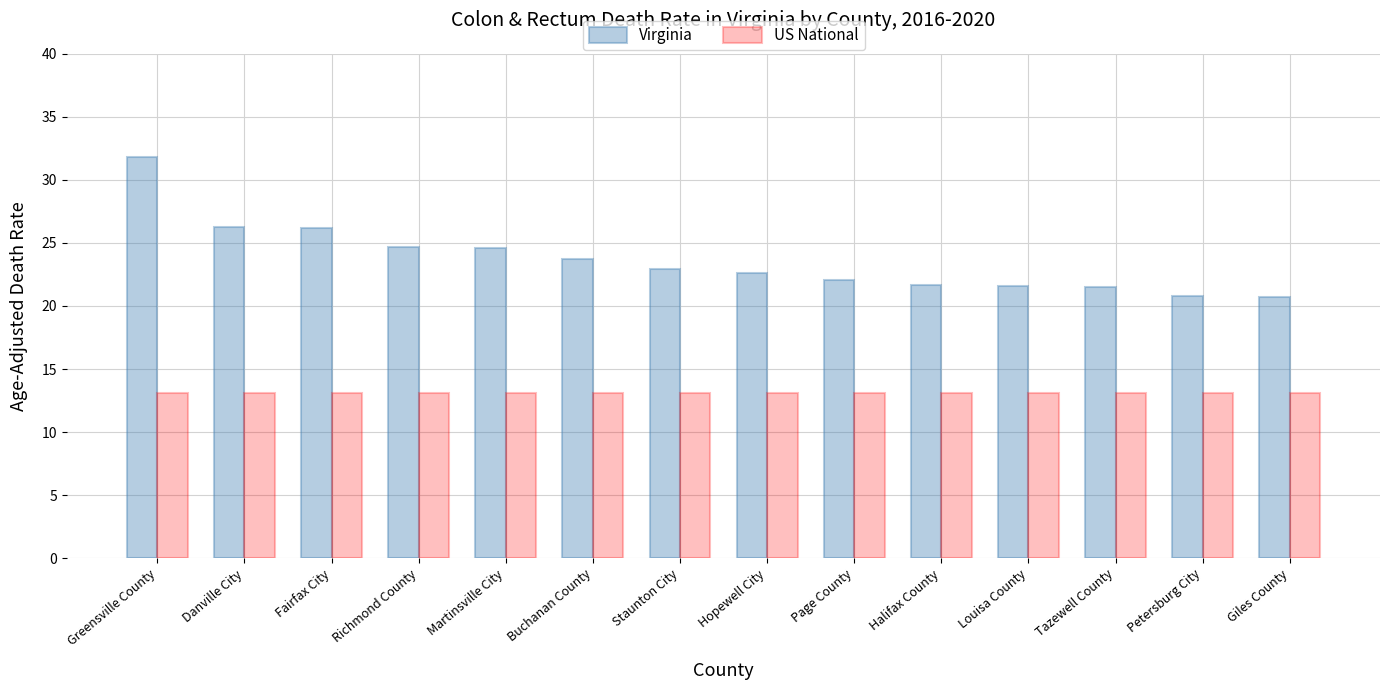

True or false: Virginia has a value of 10.5 at Hopewell City.

False